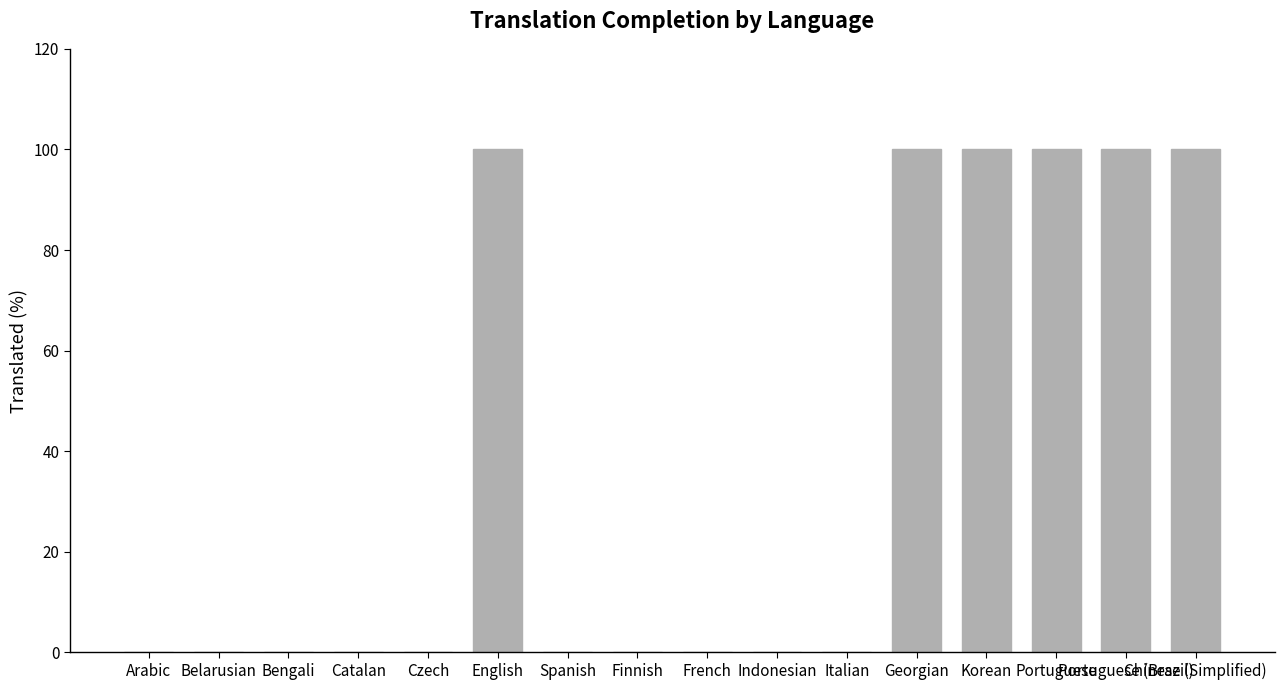

What is the maximum value shown in the chart?

100